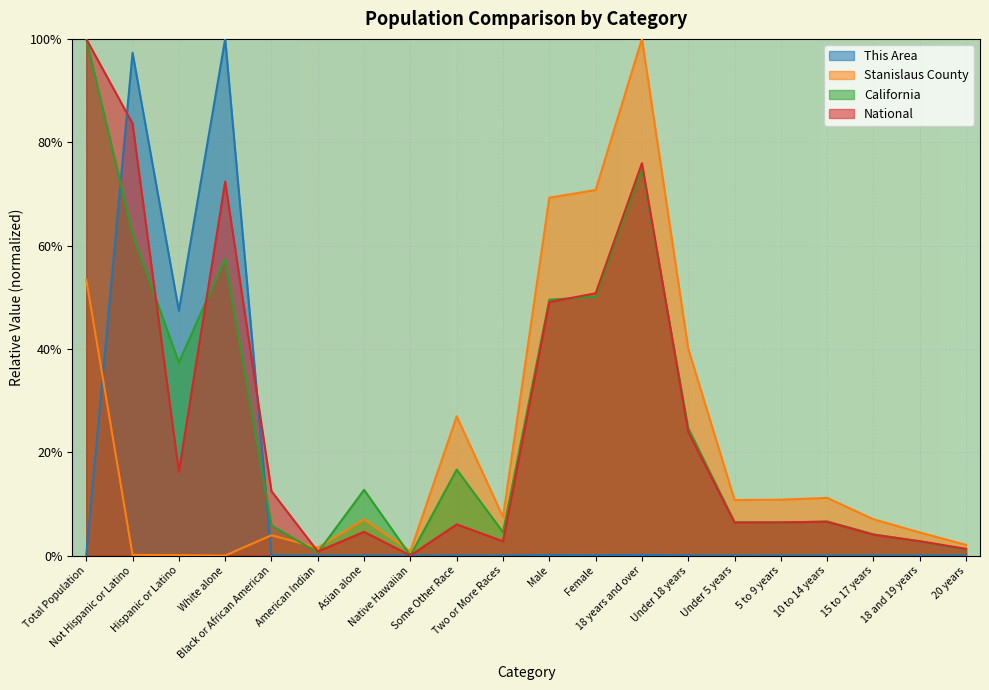

Rank the series at Total Population from lowest to highest value.

This Area, Stanislaus County, California, National